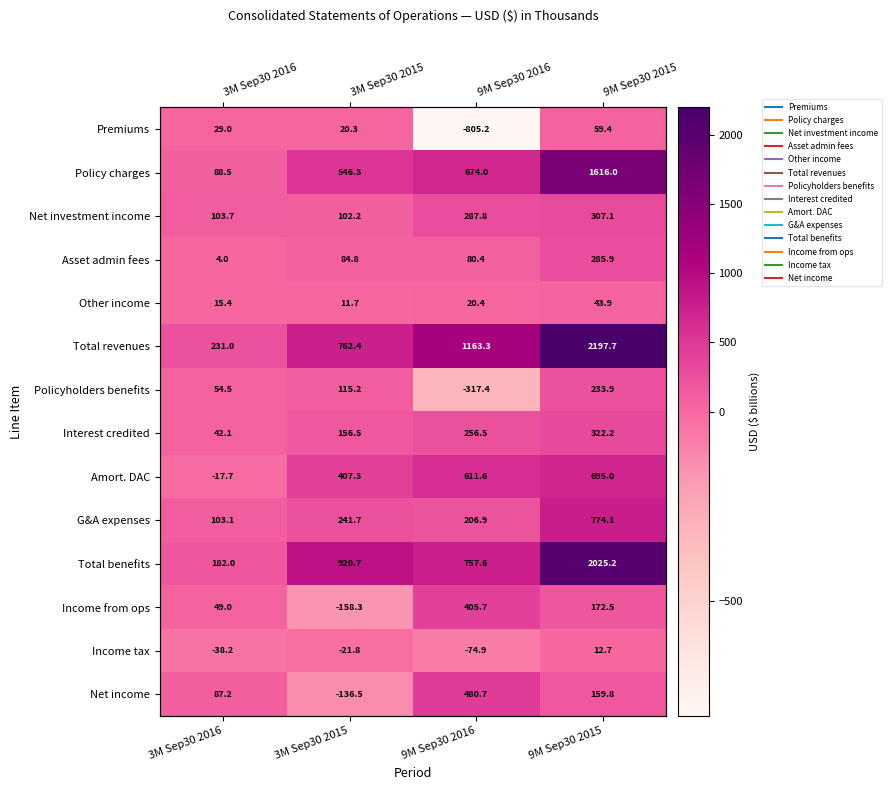

What is the difference between the maximum and minimum values in the Amort. DAC series?

712.7